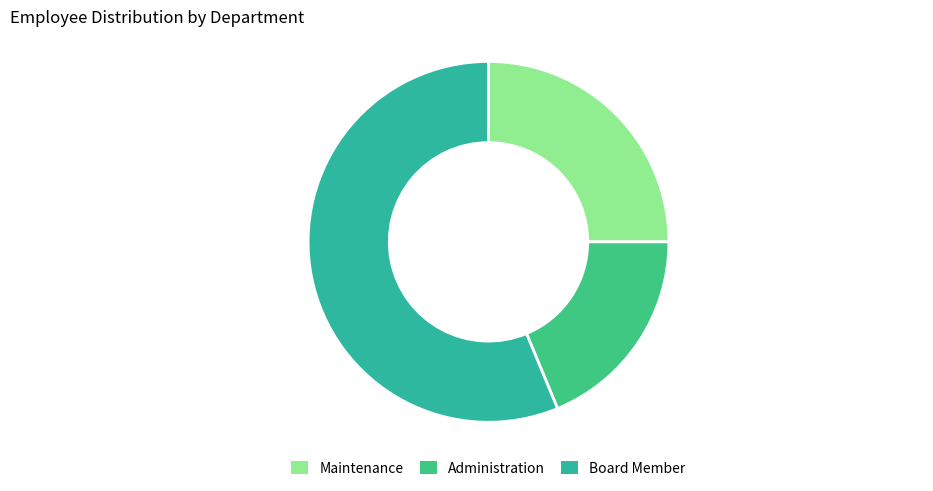

What is the smallest slice in the pie chart?

Administration